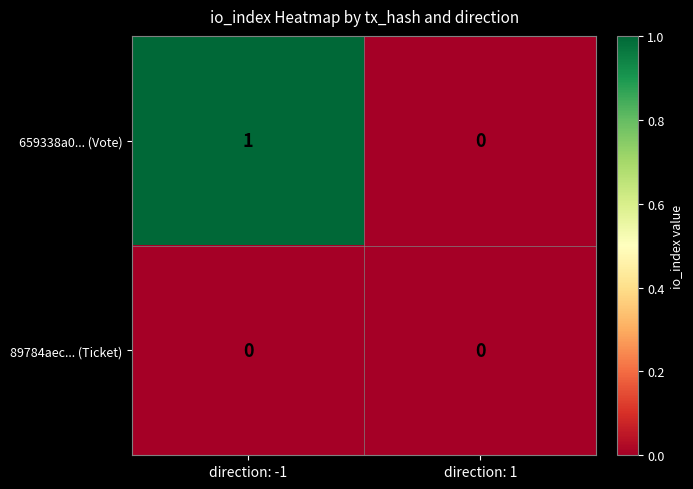

At which category does the chart reach its peak across all series?

direction: -1